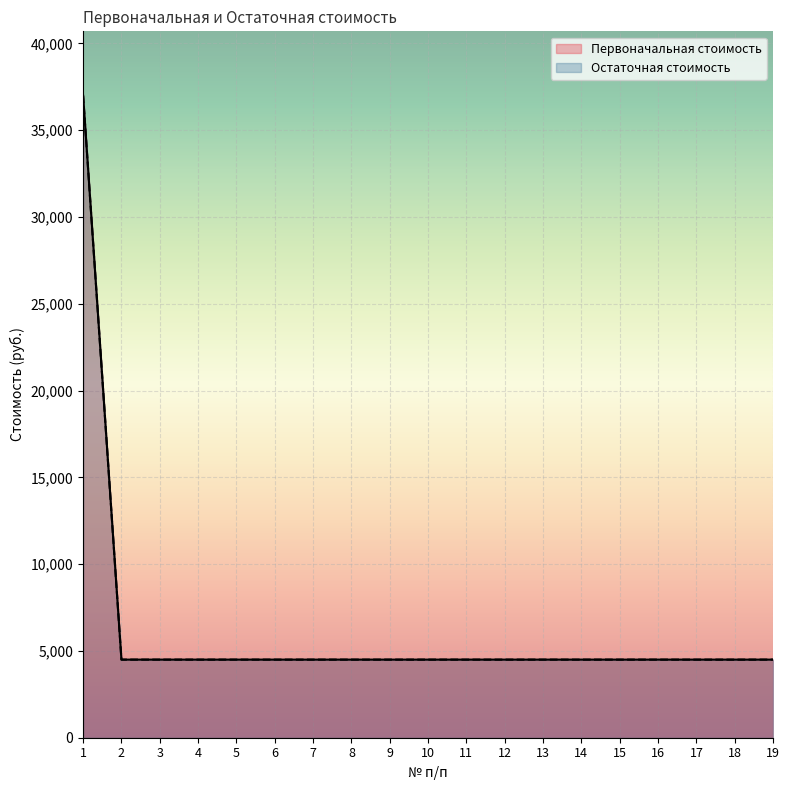

How many data points does each series have?

19